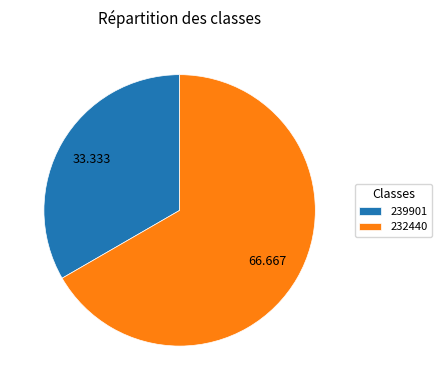

True or false: 239901 accounts for 33% of the total.

True